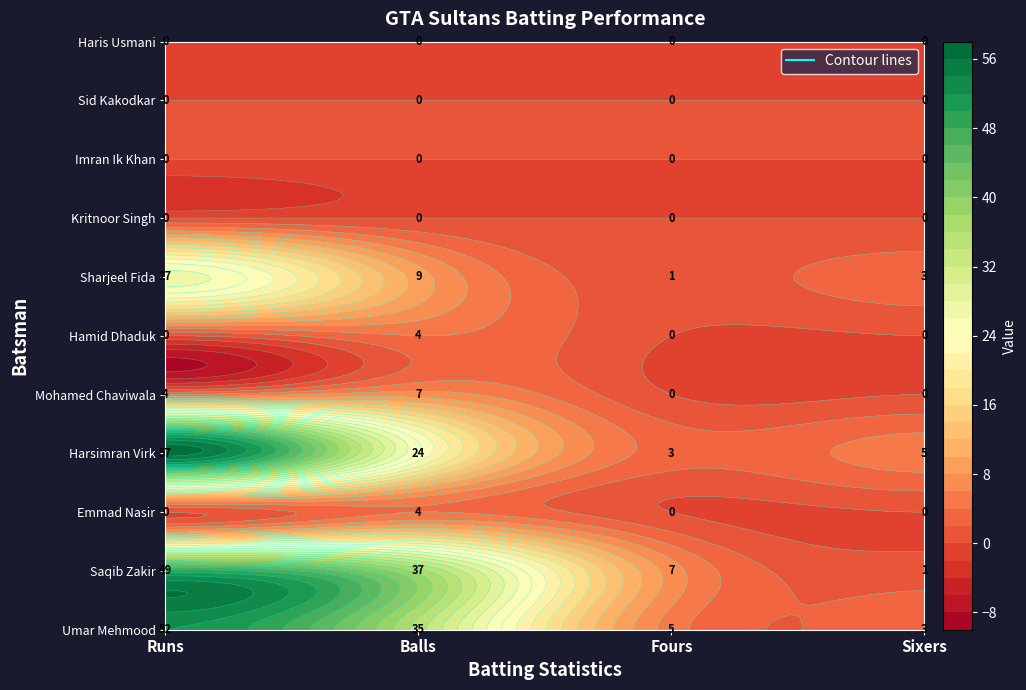

Reading right to left, extract all data points from this chart.

Umar Mehmood: Sixers=3	Fours=5	Balls=35	Runs=52
Saqib Zakir: Sixers=1	Fours=7	Balls=37	Runs=49
Emmad Nasir: Sixers=0	Fours=0	Balls=4	Runs=0
Harsimran Virk: Sixers=5	Fours=3	Balls=24	Runs=57
Mohamed Chaviwala: Sixers=0	Fours=0	Balls=7	Runs=4
Hamid Dhaduk: Sixers=0	Fours=0	Balls=4	Runs=0
Sharjeel Fida: Sixers=3	Fours=1	Balls=9	Runs=27
Kritnoor Singh: Sixers=0	Fours=0	Balls=0	Runs=0
Imran Ik Khan: Sixers=0	Fours=0	Balls=0	Runs=0
Sid Kakodkar: Sixers=0	Fours=0	Balls=0	Runs=0
Haris Usmani: Sixers=0	Fours=0	Balls=0	Runs=0